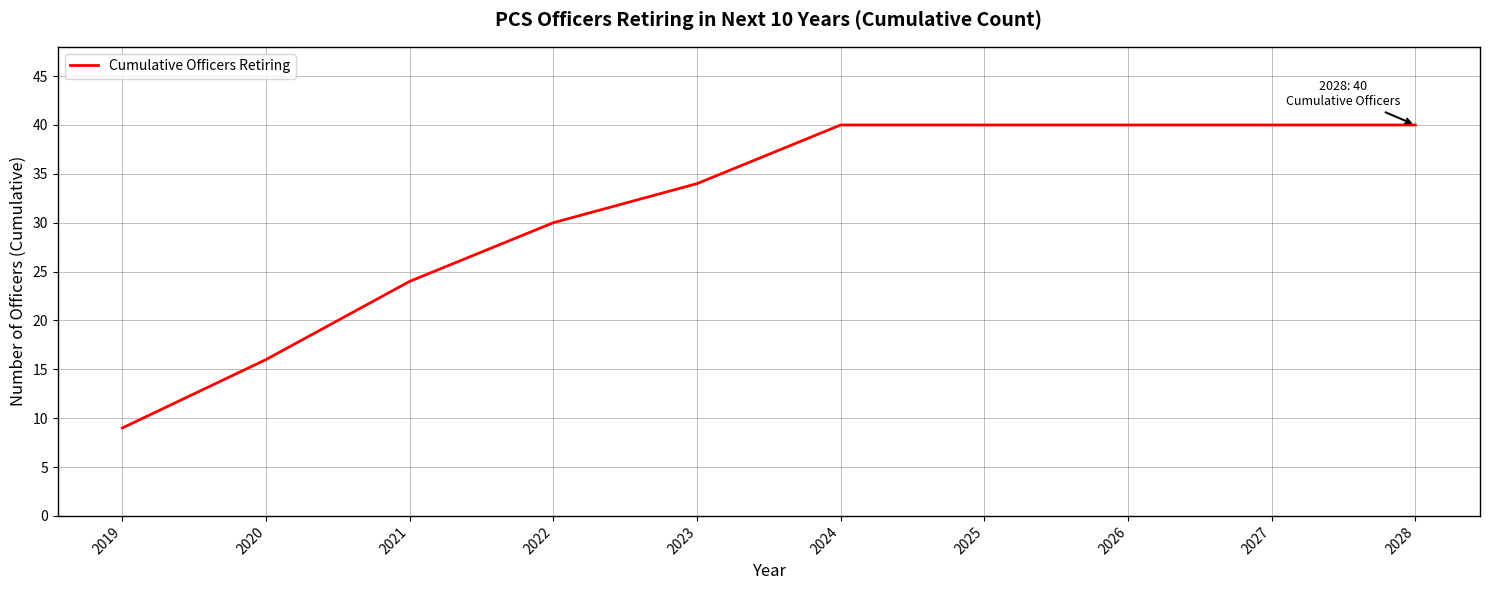

True or false: the data shows 30 at 2022.

True